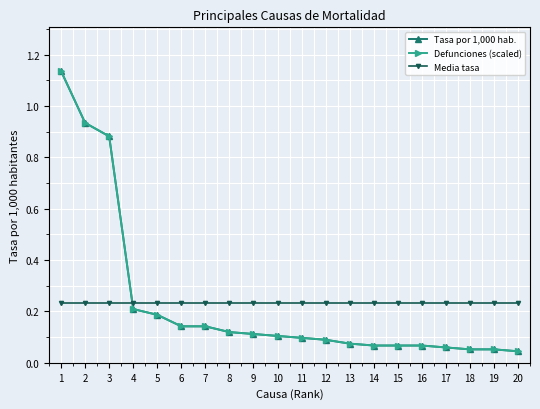

Does the chart have visible grid lines?

Yes